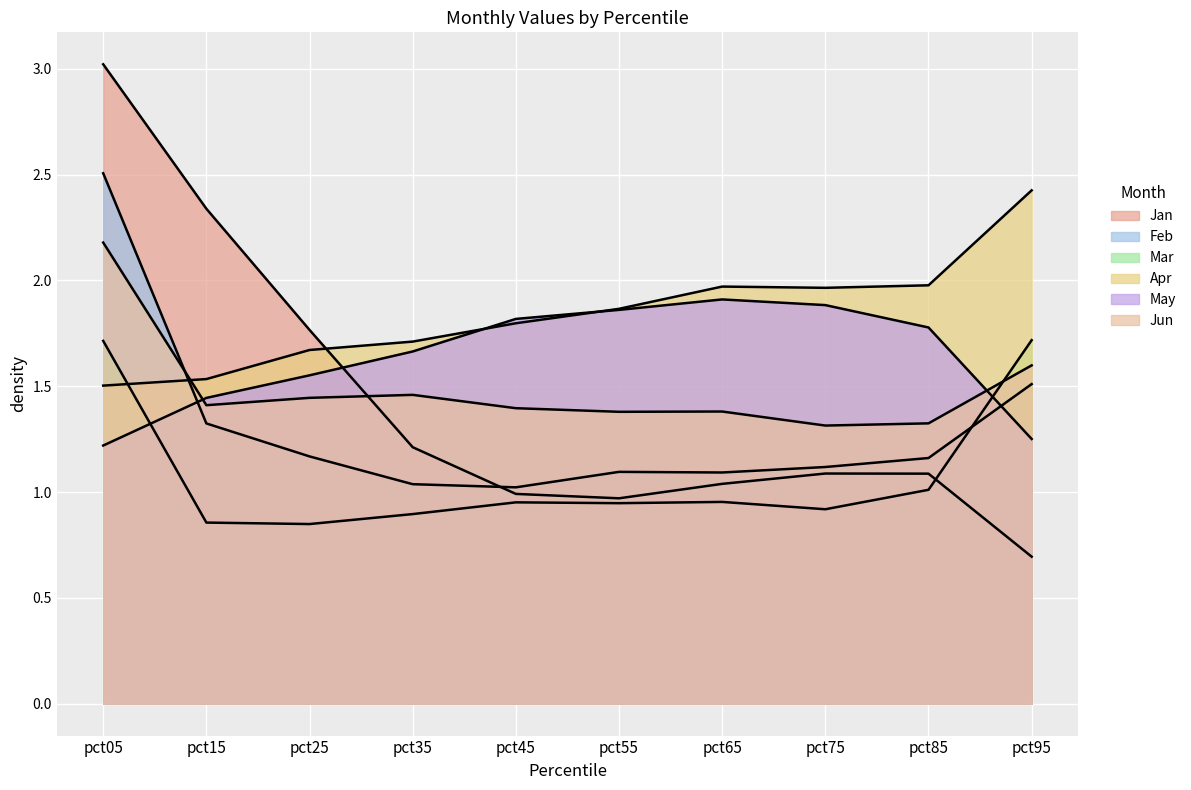

What is the sum of all Mar values?

10.8